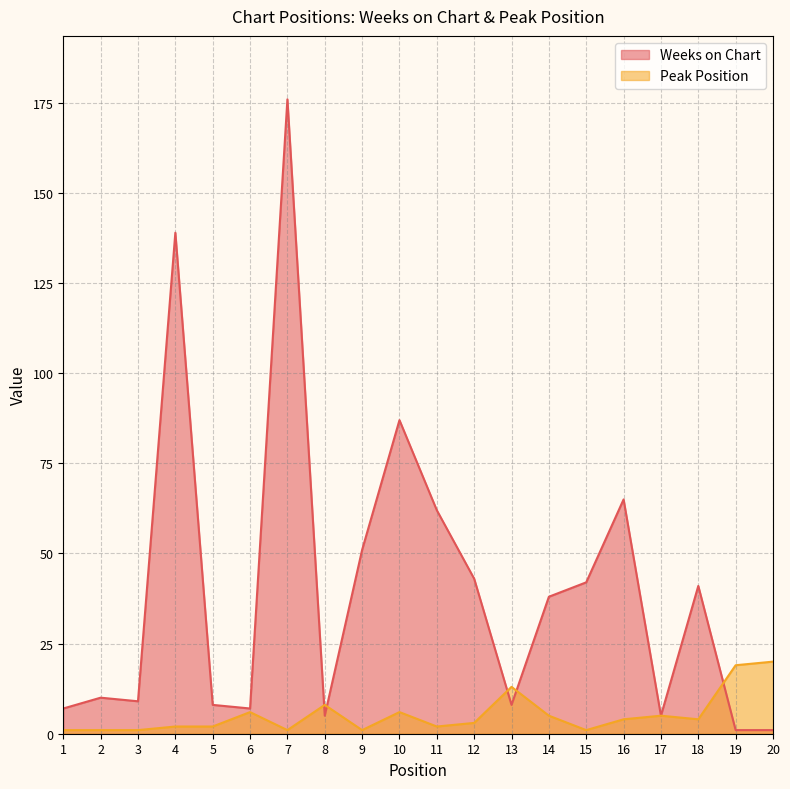

Which series has the largest range (max minus min)?

Weeks on Chart